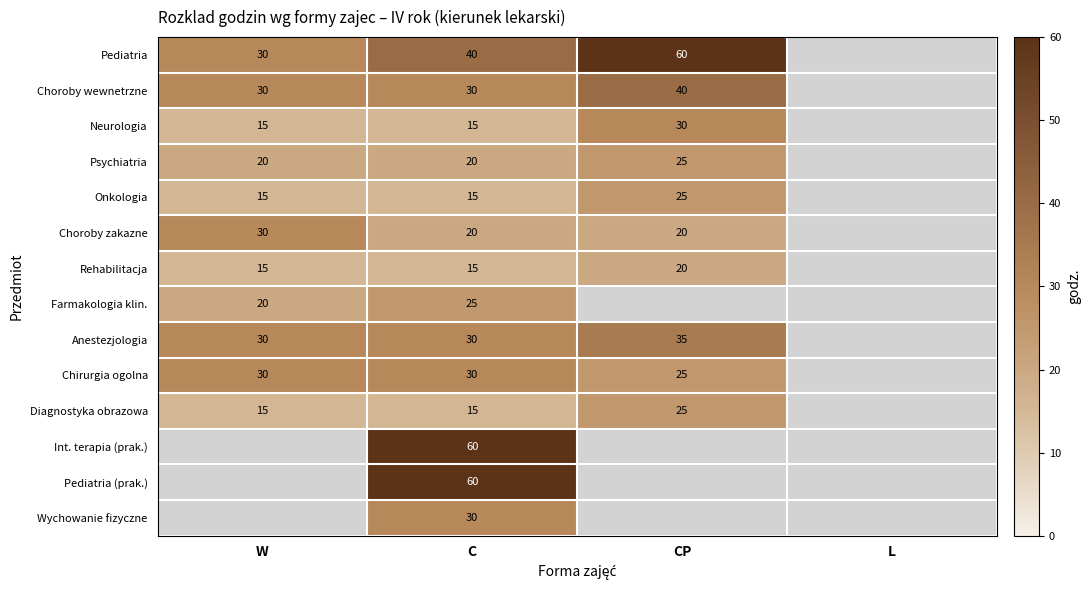

The Chirurgia ogolna series shows 7.2 at C. True or false?

False